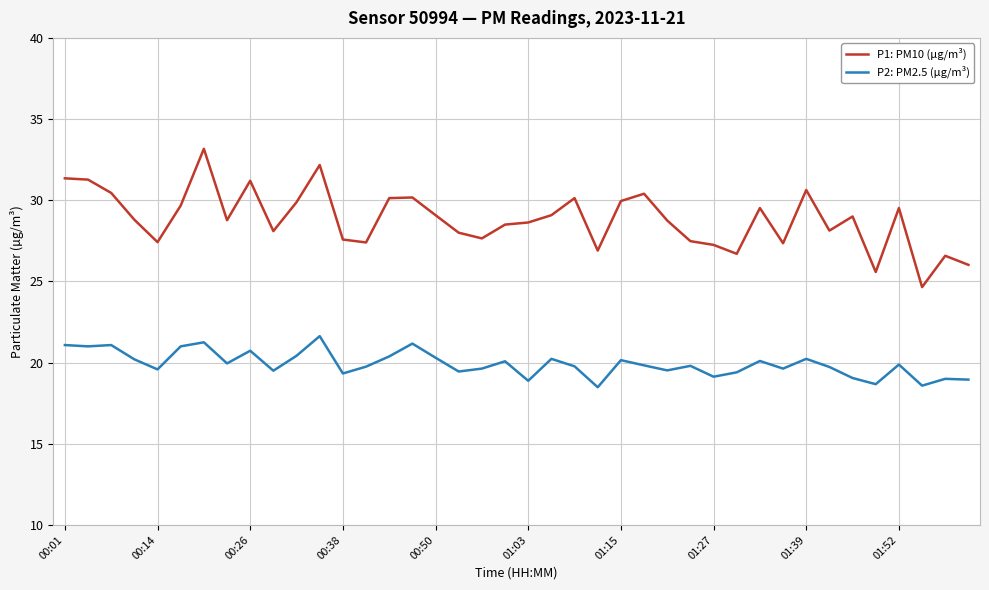

What is the highest value of the P1: PM10 (µg/m³) series?

33.2